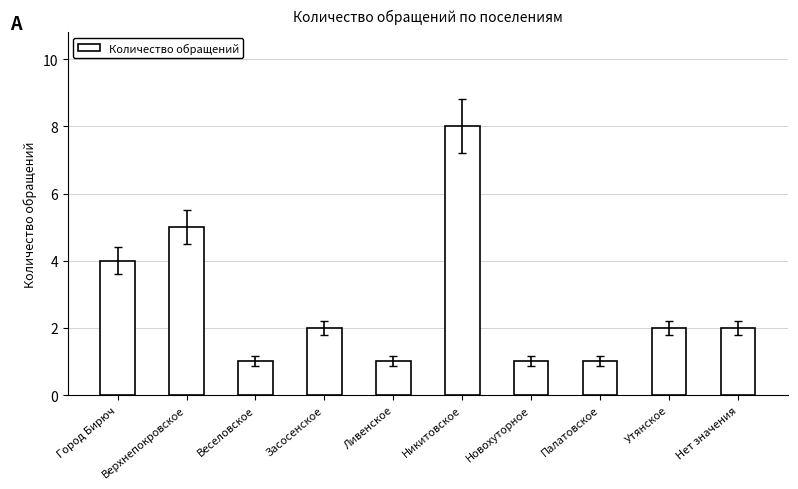

Read the value at Новохуторное.

1